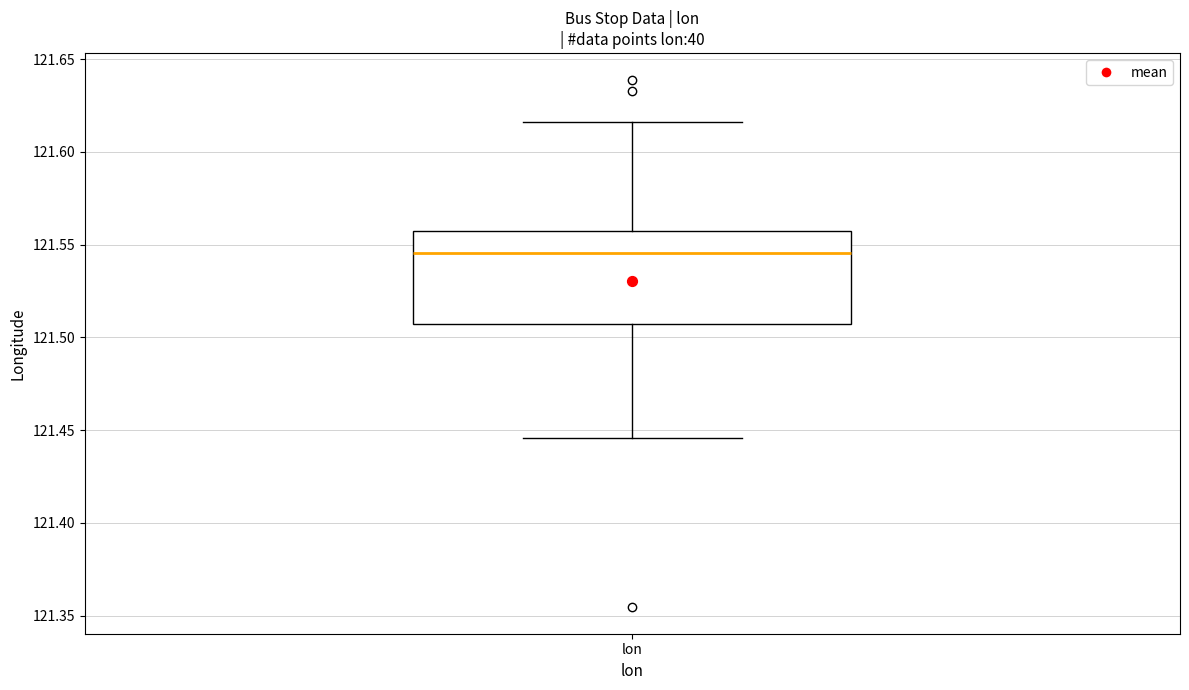

Where does the median line of the box for lon sit on the y-axis? The values are not printed on the chart, so give them approximately, as read against the axis.

121.545